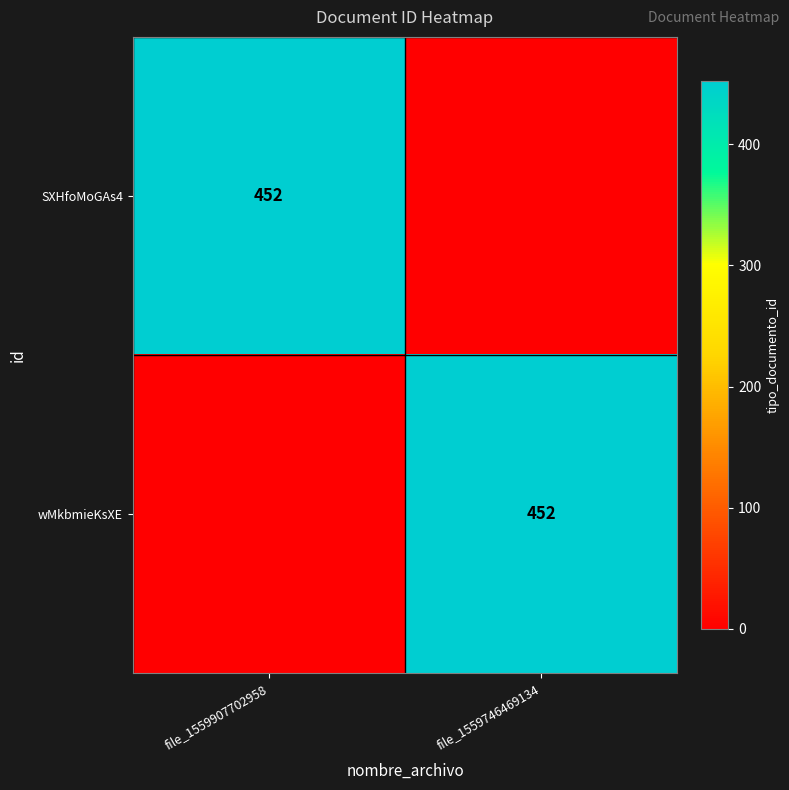

True or false: SXHfoMoGAs4 has a value of 452 at file_1559907702958.

True